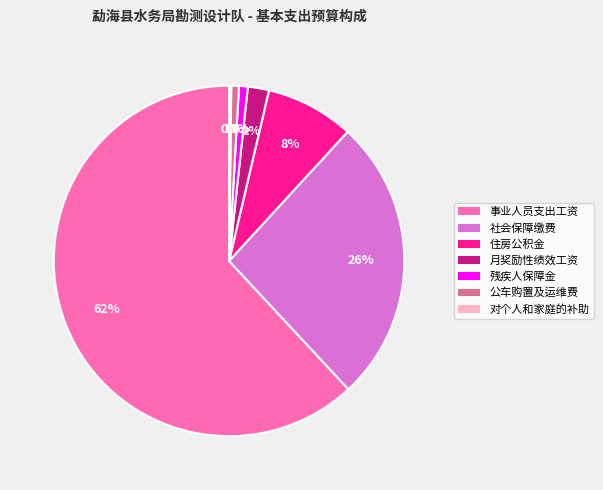

Between 社会保障缴费 and 月奖励性绩效工资, which is larger?

社会保障缴费